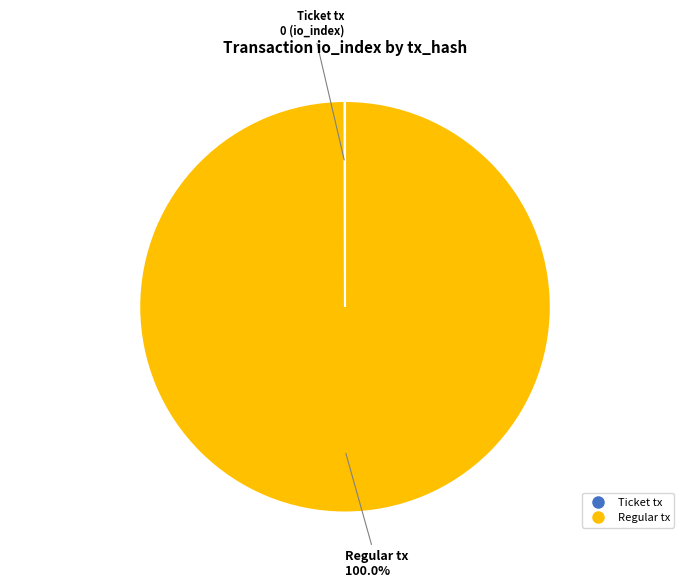

Which slice is the largest?

Regular tx